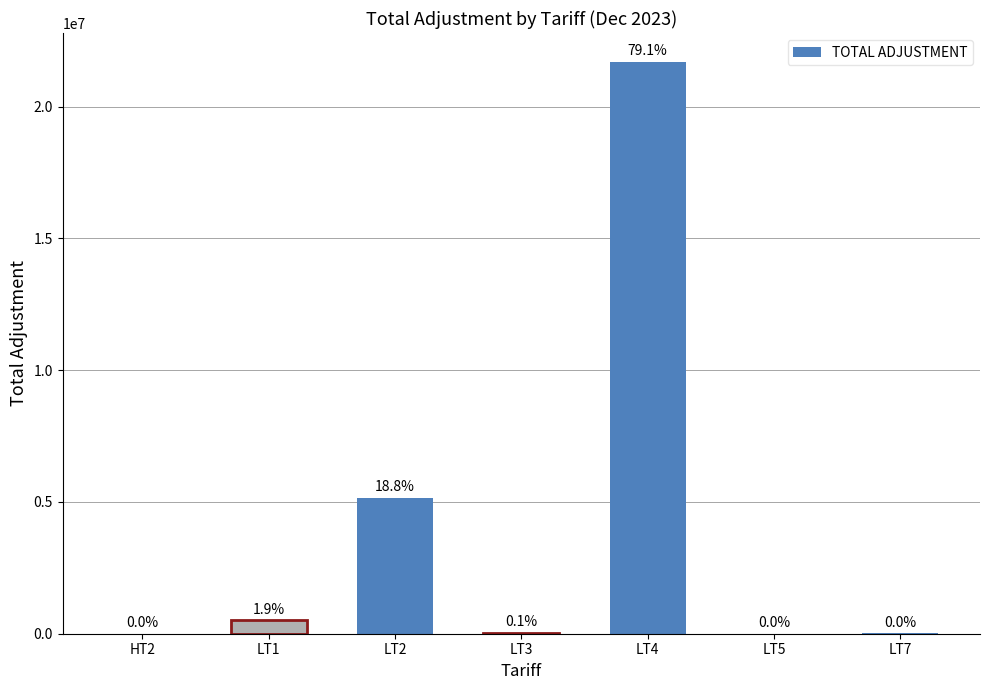

What is the label of the 1st bar from the left?

HT2